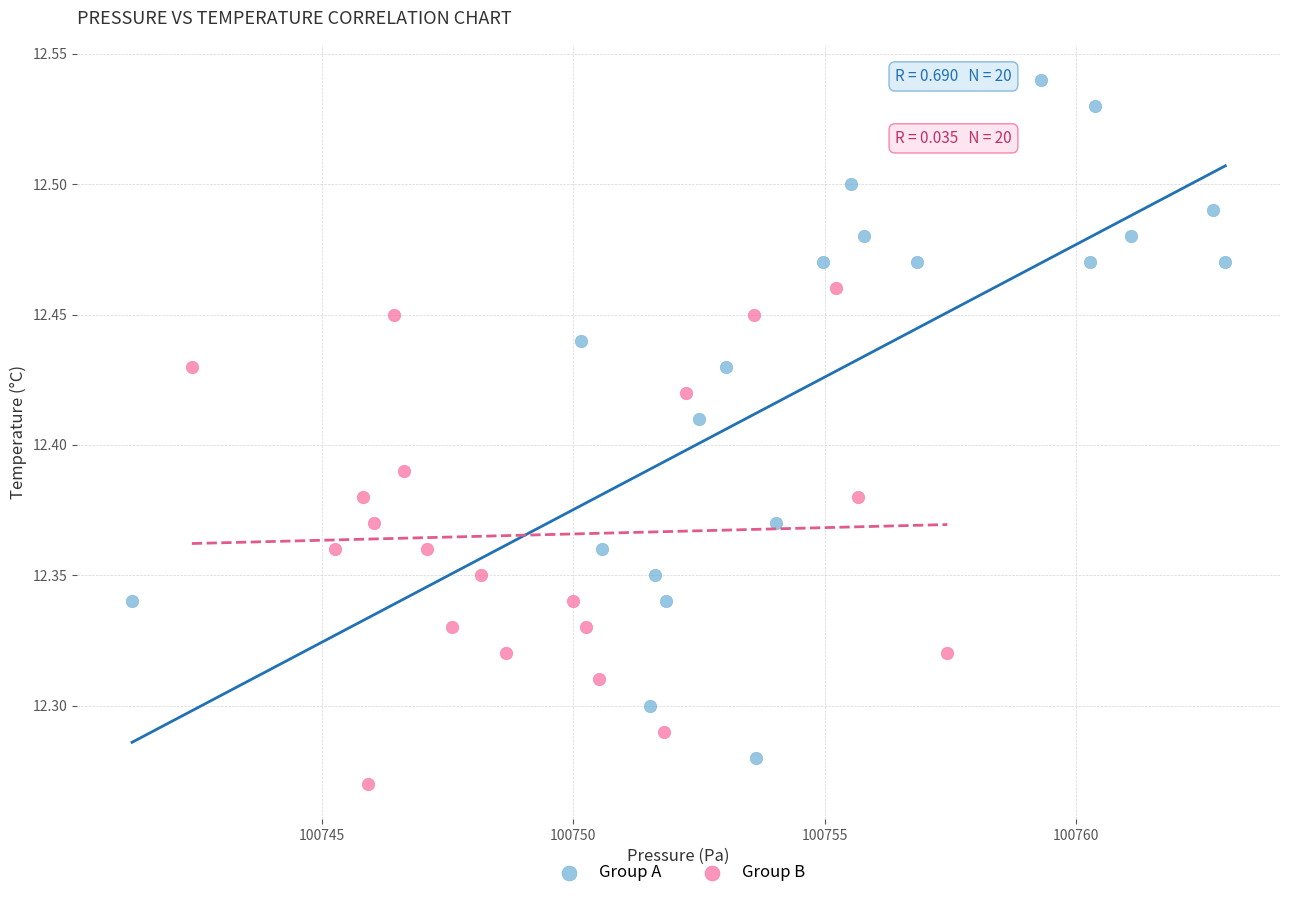

Which series has the largest Y range (max minus min)?

Group A